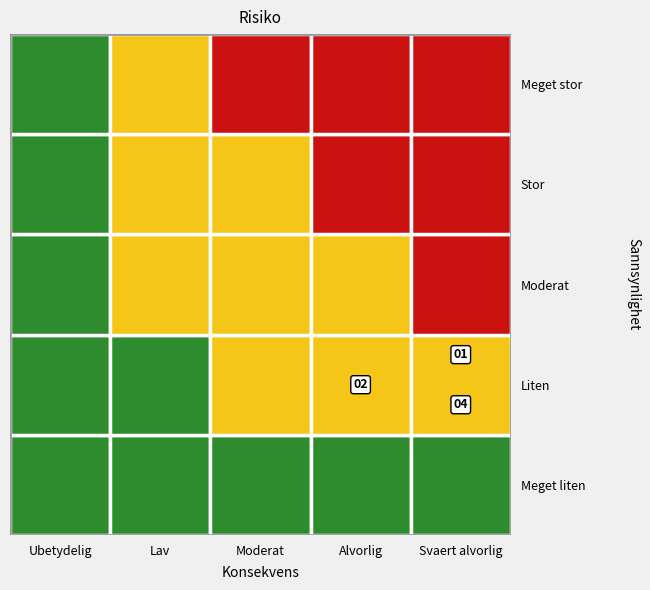

How many categories are shown in the chart?

5